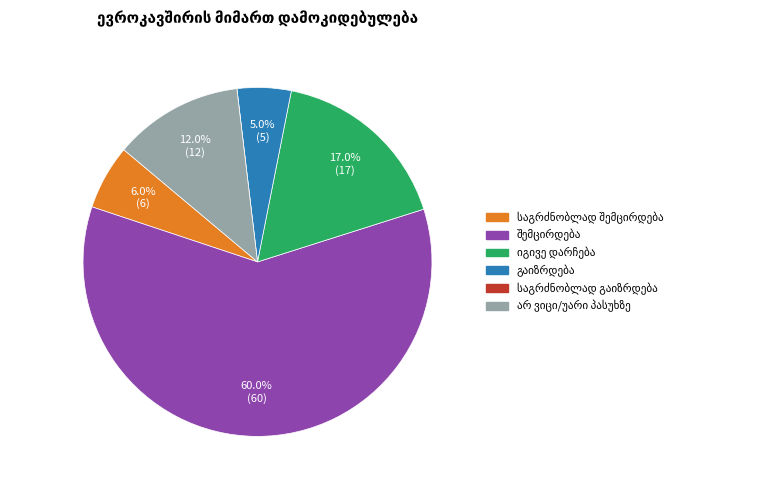

Is there a majority slice in this chart?

Yes